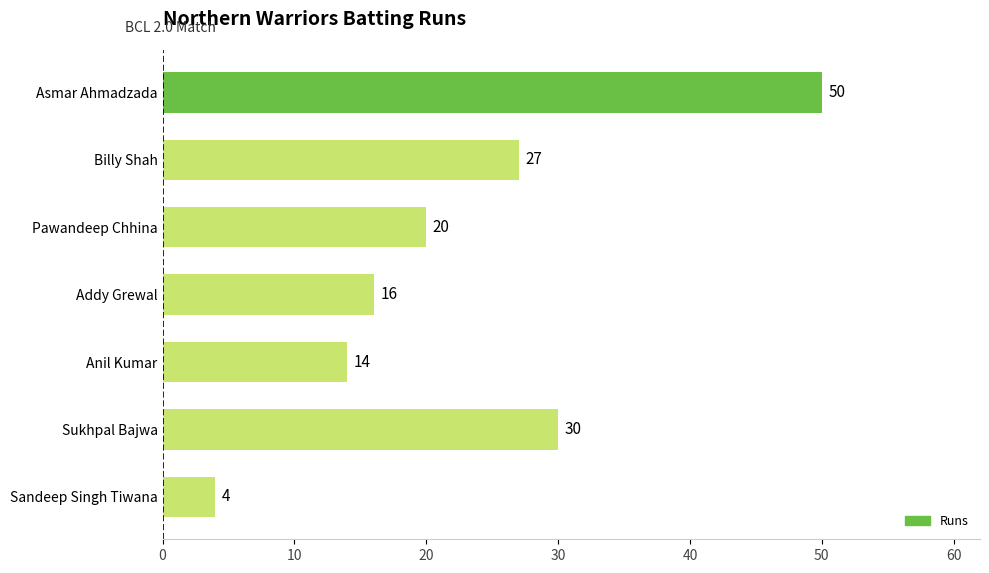

How many bars are there in total?

7